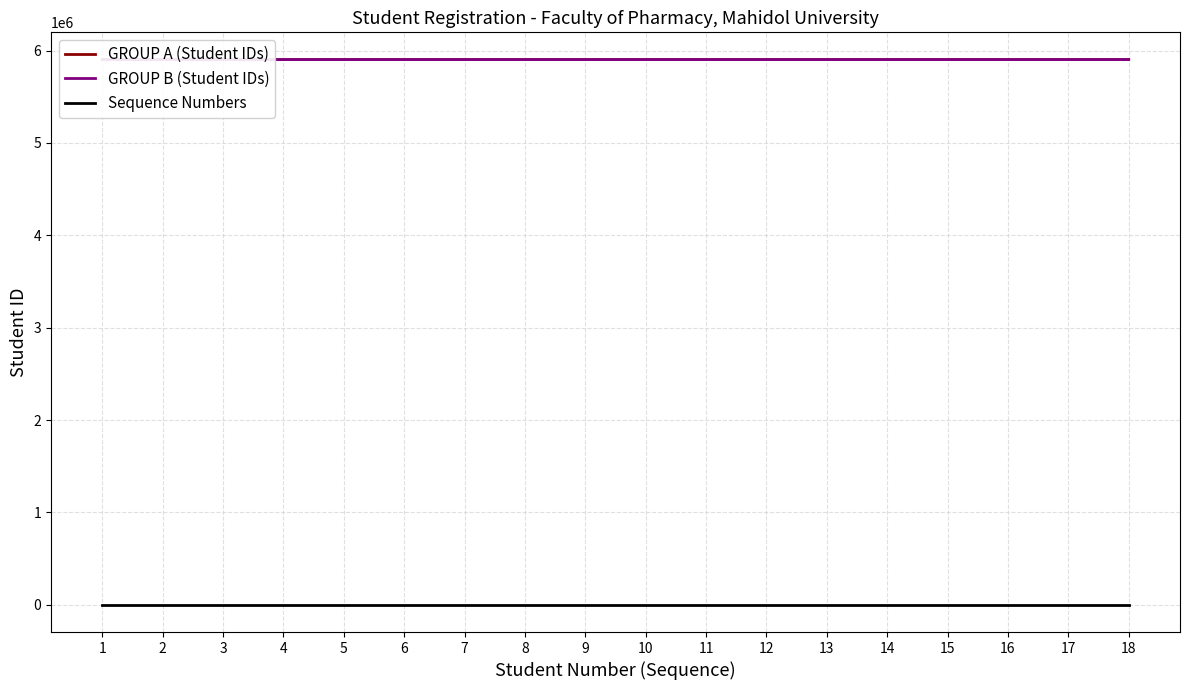

How many data points in Sequence Numbers are above 10?

8